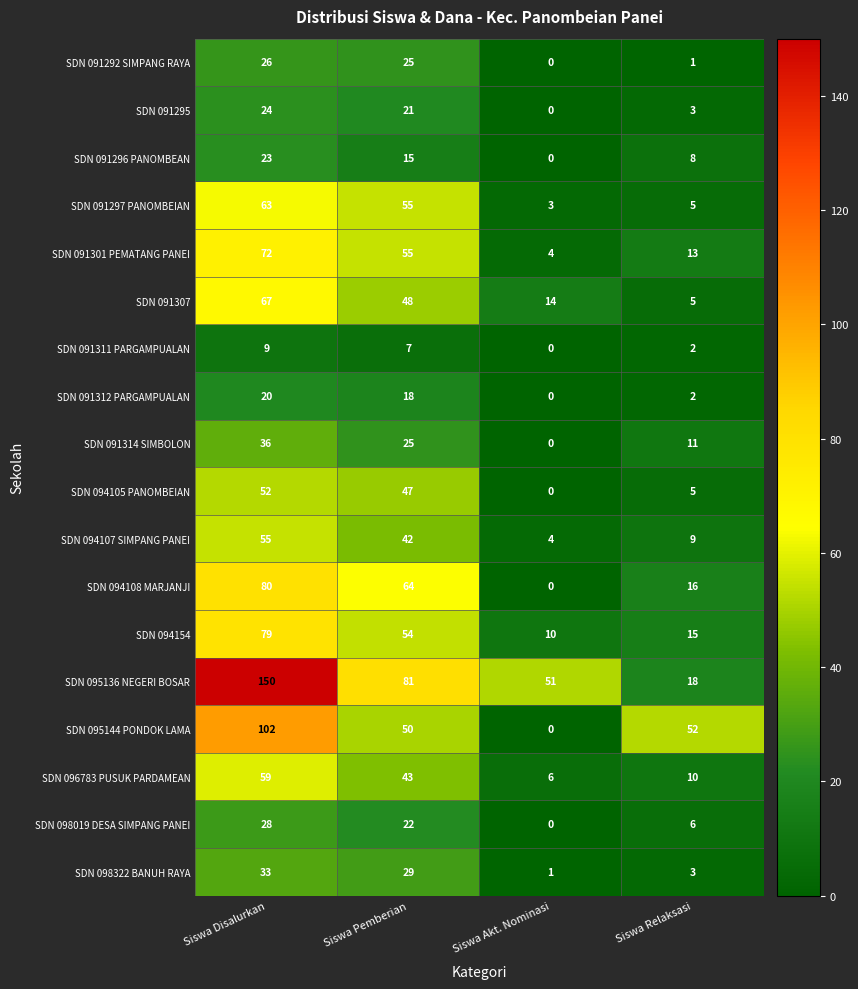

The SDN 091295 series shows 2 at Siswa Relaksasi. True or false?

False